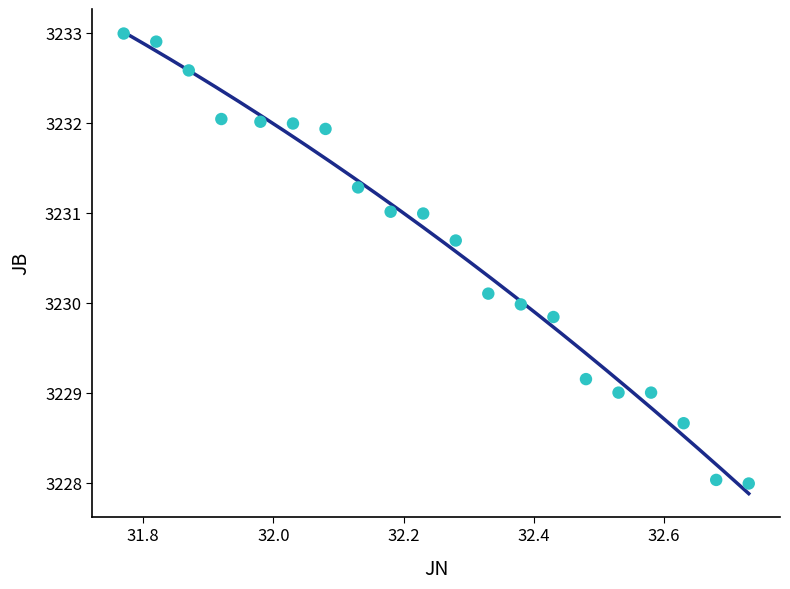

What is the range of Y values (max minus min)?

5.0